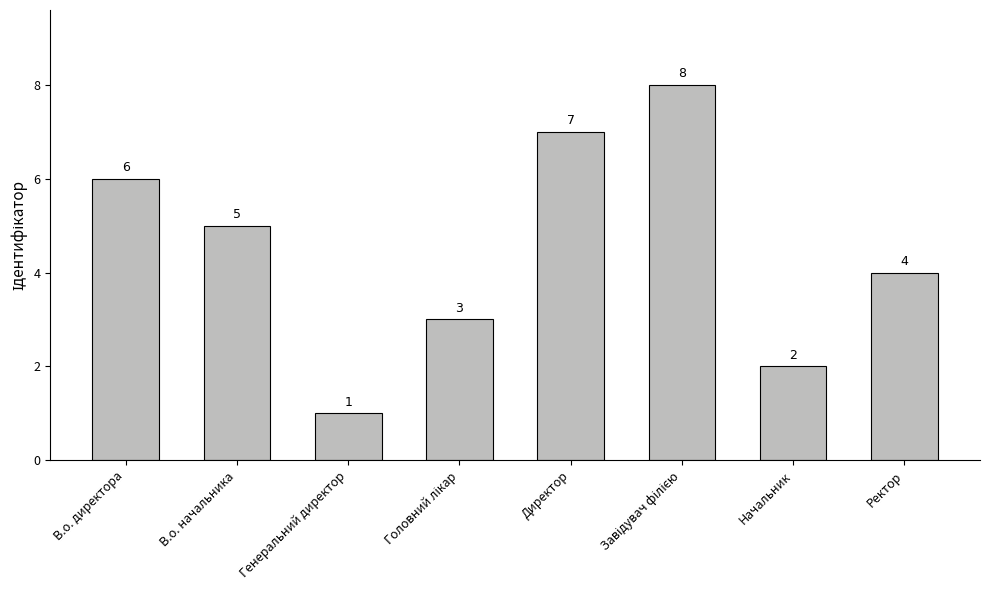

Approximately how many times larger is the value at Директор compared to В.о. директора?

1.2